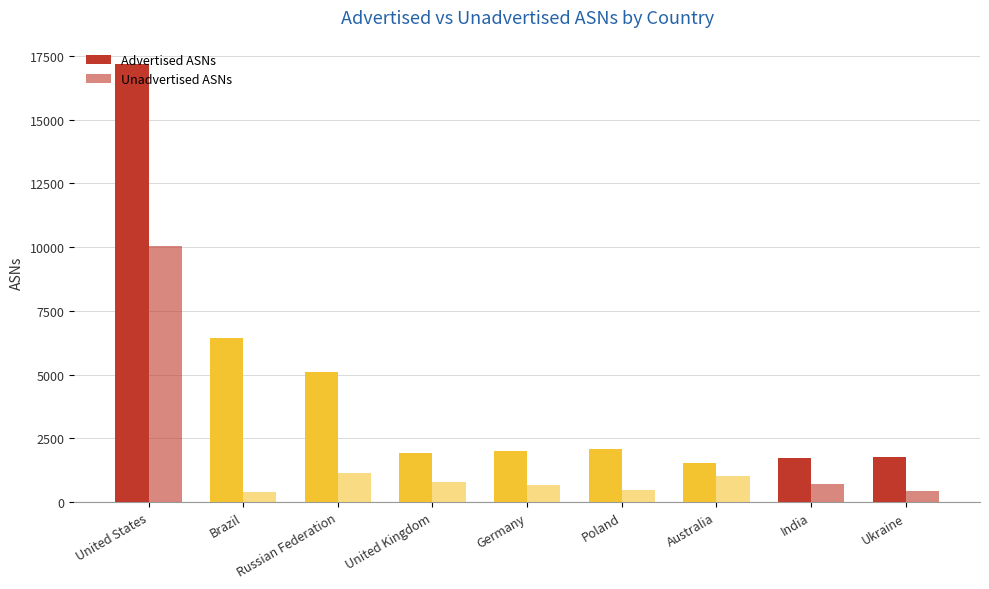

How many bars are there in total?

18